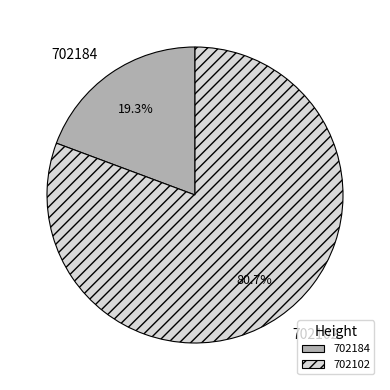

Is it true that 702102 is 71% of the pie?

False